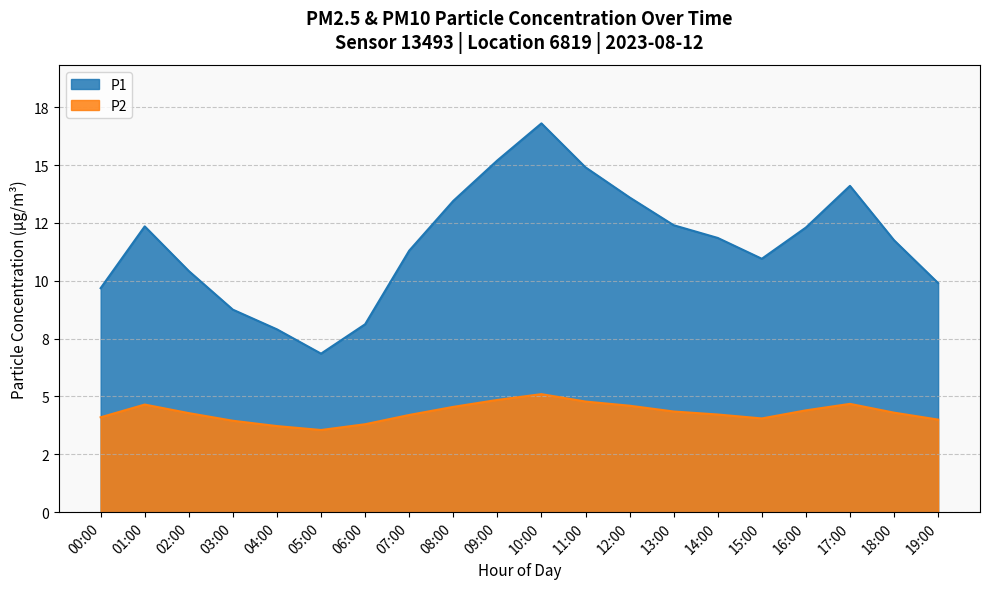

True or false: P1 has a value of 17.8 at 16:00.

False